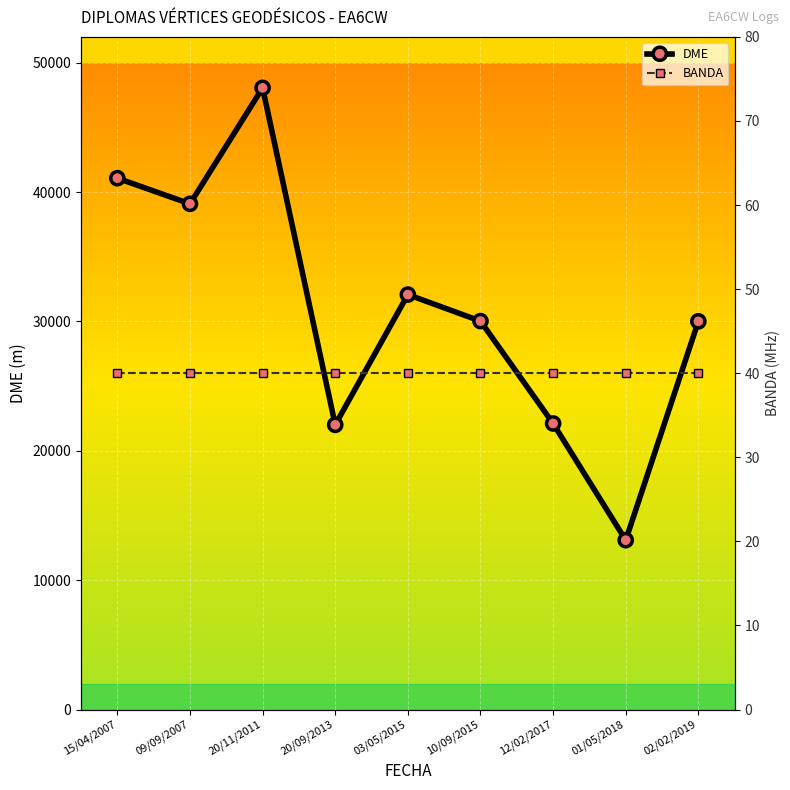

Reading right to left, transcribe all the data shown in this chart.

DME: 02/02/2019=30009	01/05/2018=13092	12/02/2017=22113	10/09/2015=30028	03/05/2015=32078	20/09/2013=22009	20/11/2011=48060	09/09/2007=39094	15/04/2007=41077
BANDA: 02/02/2019=40	01/05/2018=40	12/02/2017=40	10/09/2015=40	03/05/2015=40	20/09/2013=40	20/11/2011=40	09/09/2007=40	15/04/2007=40